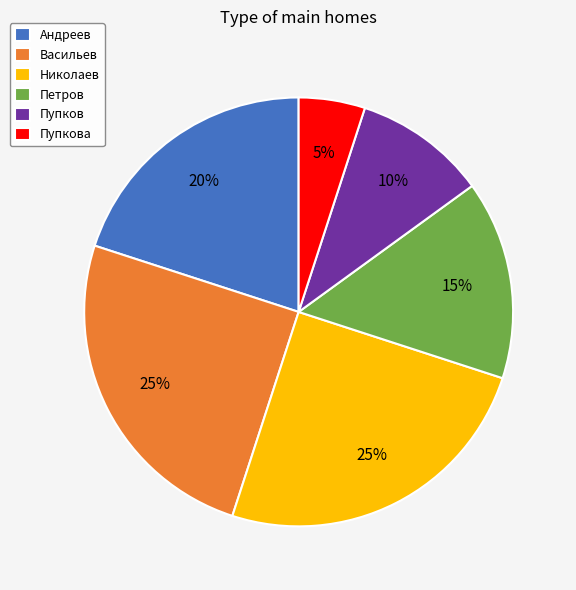

Is the sum of Васильев and Пупкова greater than half?

No